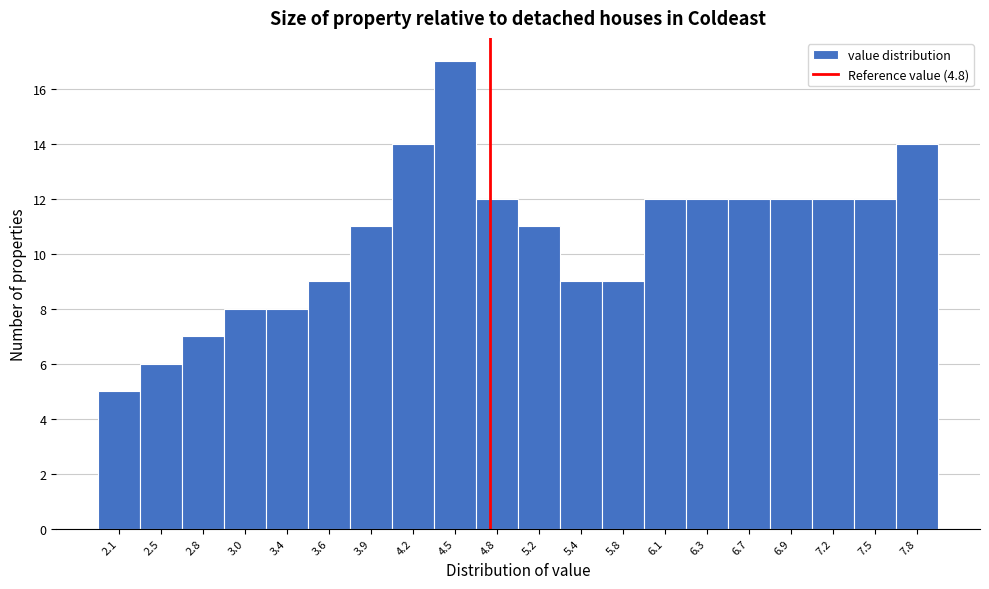

Reading left to right, list every bar in this chart as the range it spans on the x-axis followed by its height. The values are not printed on the chart, so give them approximately, as read against the axis.

2.0 to 2.3: 5
2.3 to 2.6: 6
2.6 to 2.9: 7
2.9 to 3.2: 8
3.2 to 3.5: 8
3.5 to 3.8: 9
3.8 to 4.1: 11
4.1 to 4.4: 14
4.4 to 4.7: 17
4.7 to 5.0: 12
5.0 to 5.3: 11
5.3 to 5.6: 9
5.6 to 5.9: 9
5.9 to 6.2: 12
6.2 to 6.5: 12
6.5 to 6.8: 12
6.8 to 7.1: 12
7.1 to 7.4: 12
7.4 to 7.7: 12
7.7 to 8.0: 14